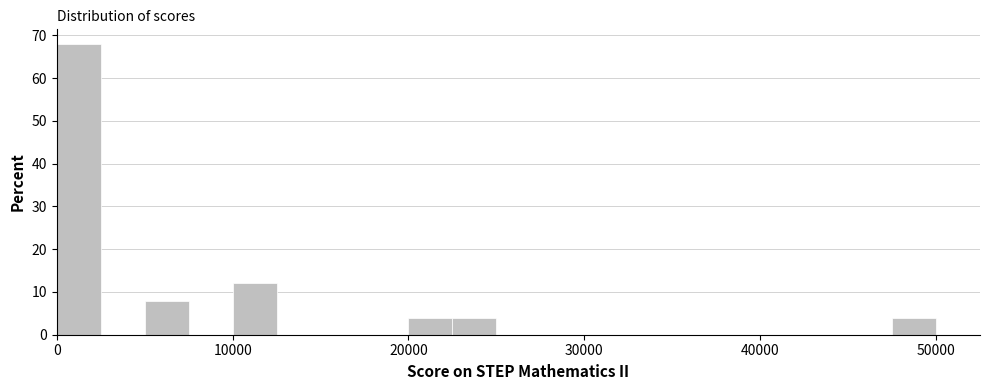

Read against the x-axis, roughly where is the centre of the tallest bar?

1000